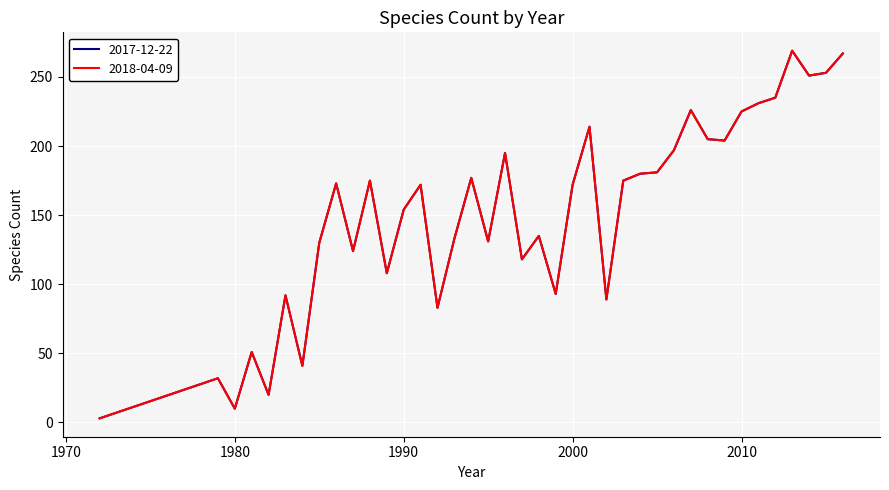

True or false: 2018-04-09 and 2017-12-22 intersect in this chart.

False